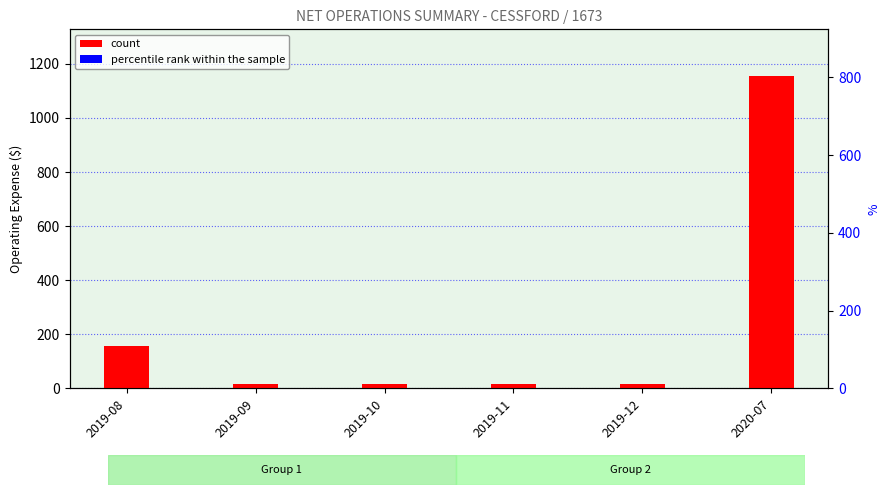

What is the average value of the count series?

229.6